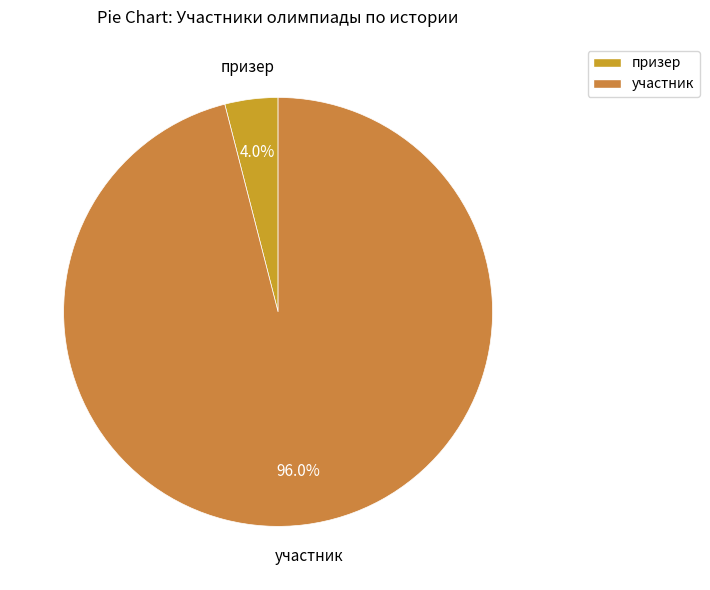

What portion of the pie excludes призер?

96.0%